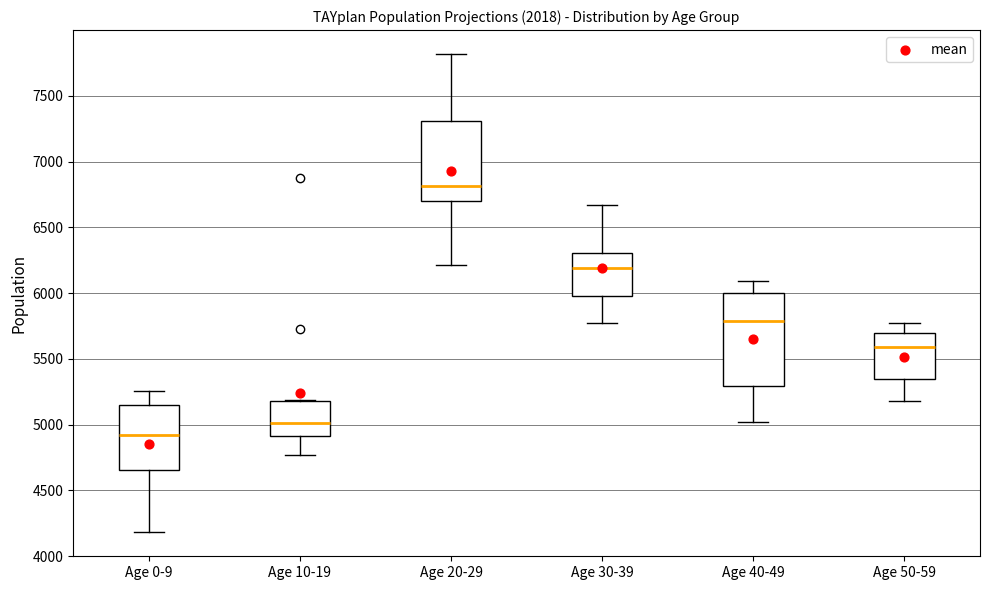

Where is the lower edge of the box for Age 50-59 on the y-axis? The values are not printed on the chart, so give them approximately, as read against the axis.

5350